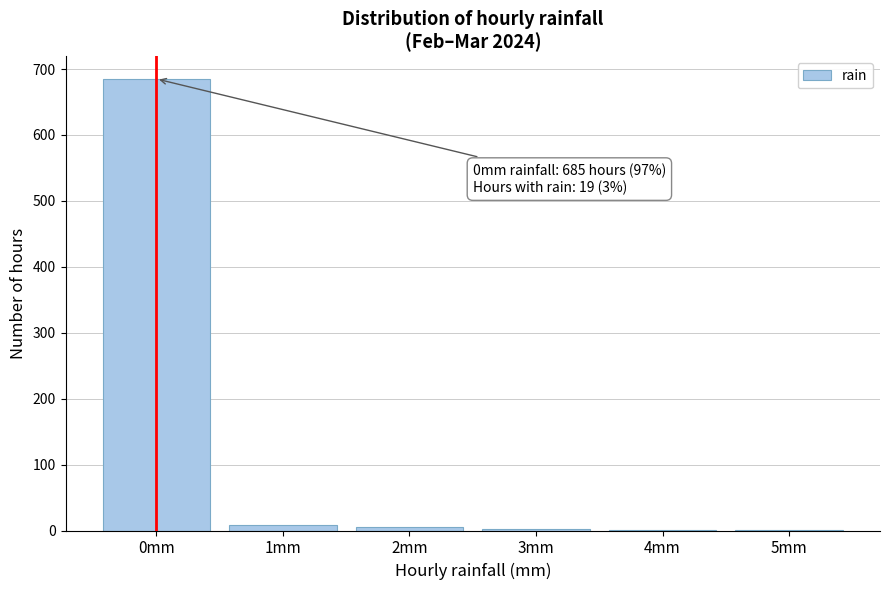

Over which range of the x-axis is the bar tallest?

-0.5 to 0.5